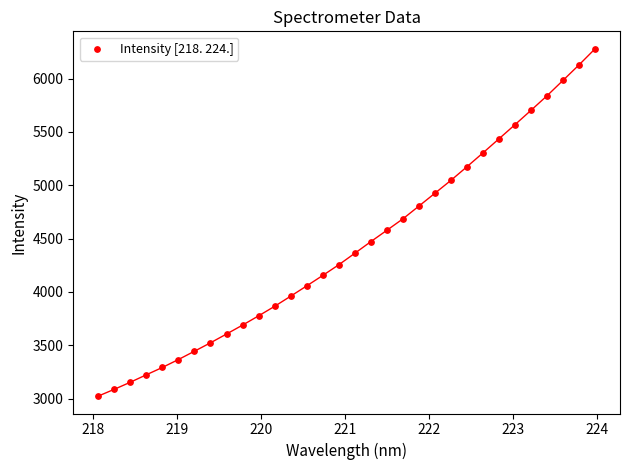

What is the range of Y values (max minus min)?

3257.4